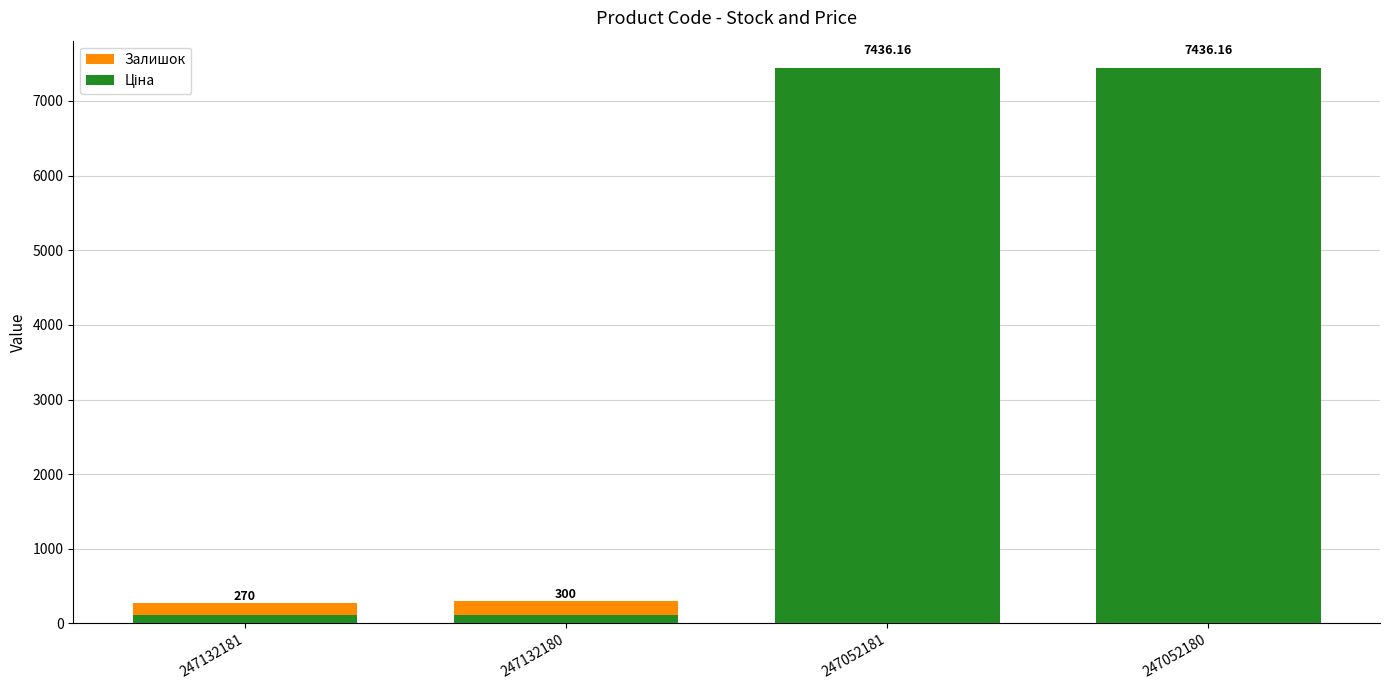

Which has a higher value, 247132180 or 247052180?

247132180